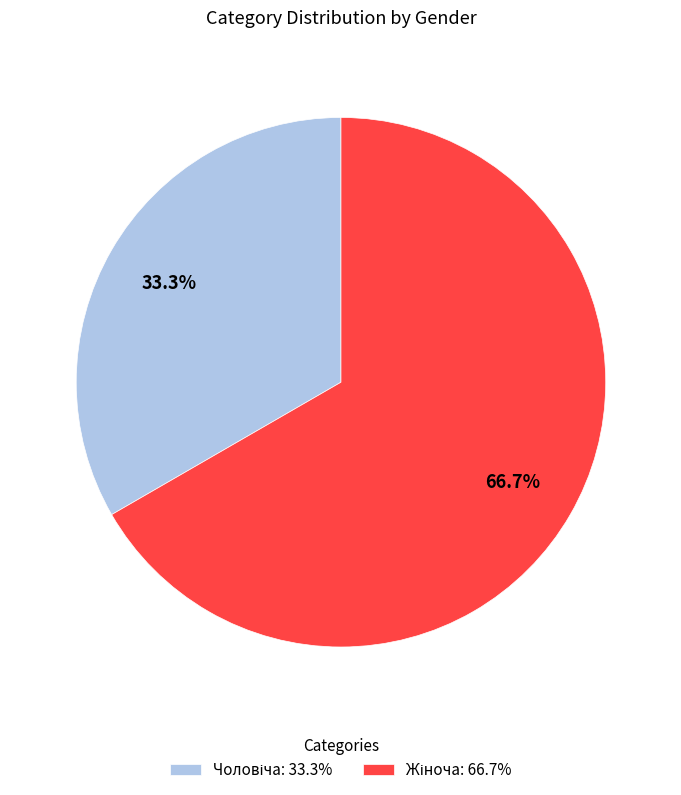

Is there a majority slice in this chart?

Yes